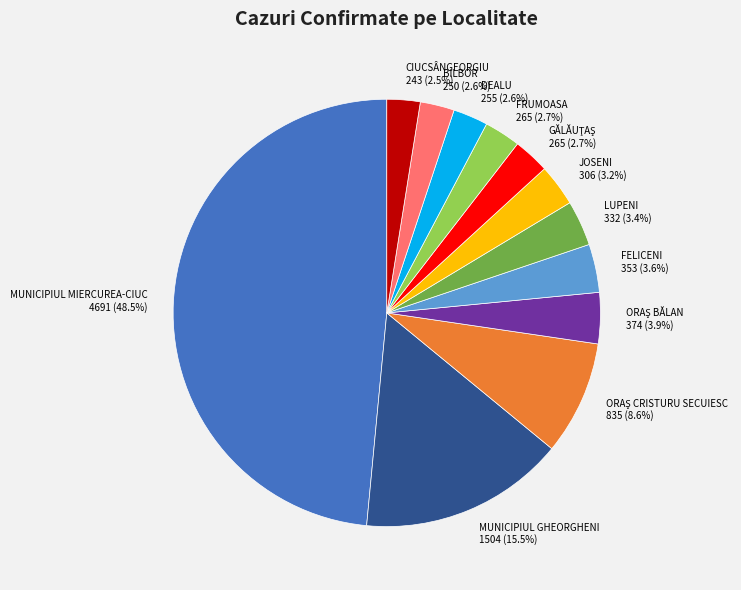

What portion of the pie excludes JOSENI?

96.8%